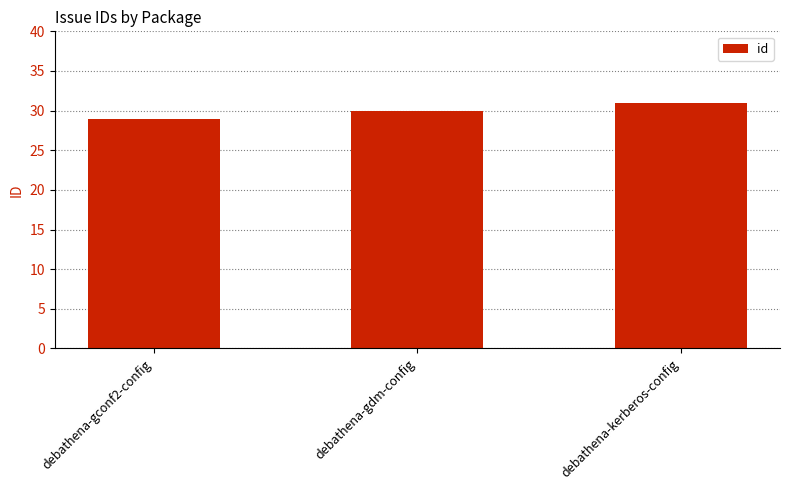

What is the value of the 1st bar from the left?

29